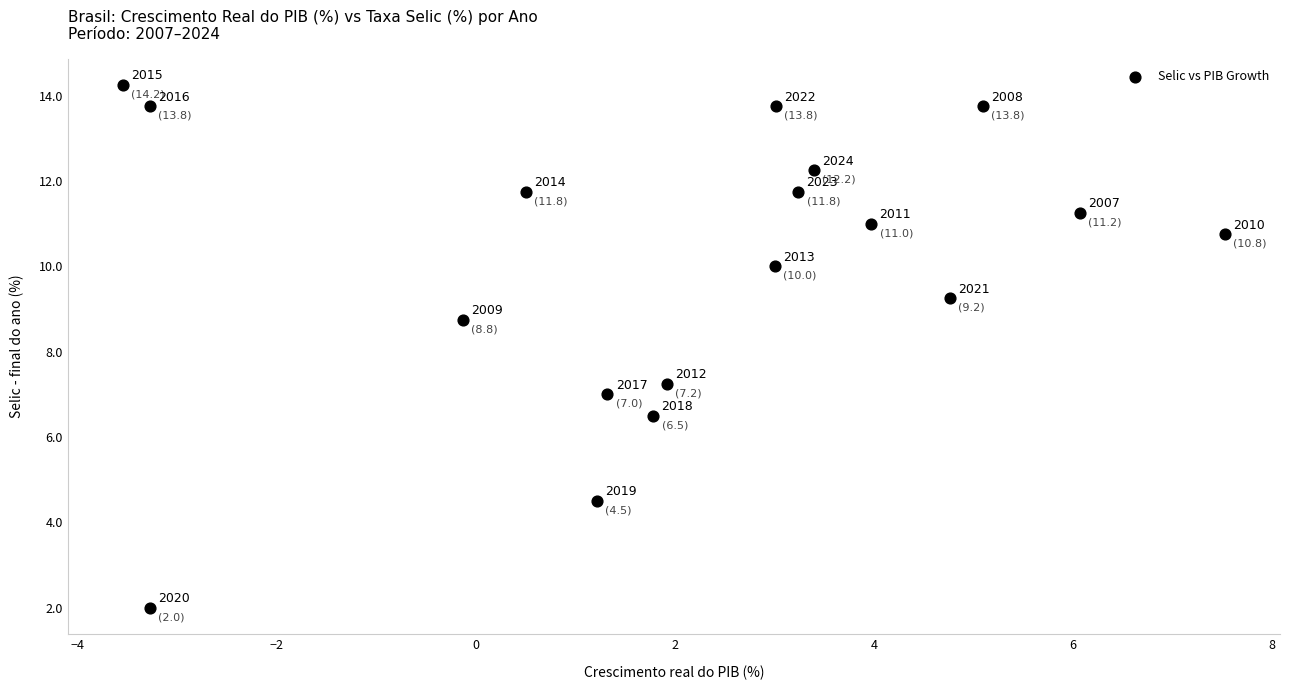

What is the range of X values (max minus min)?

11.1